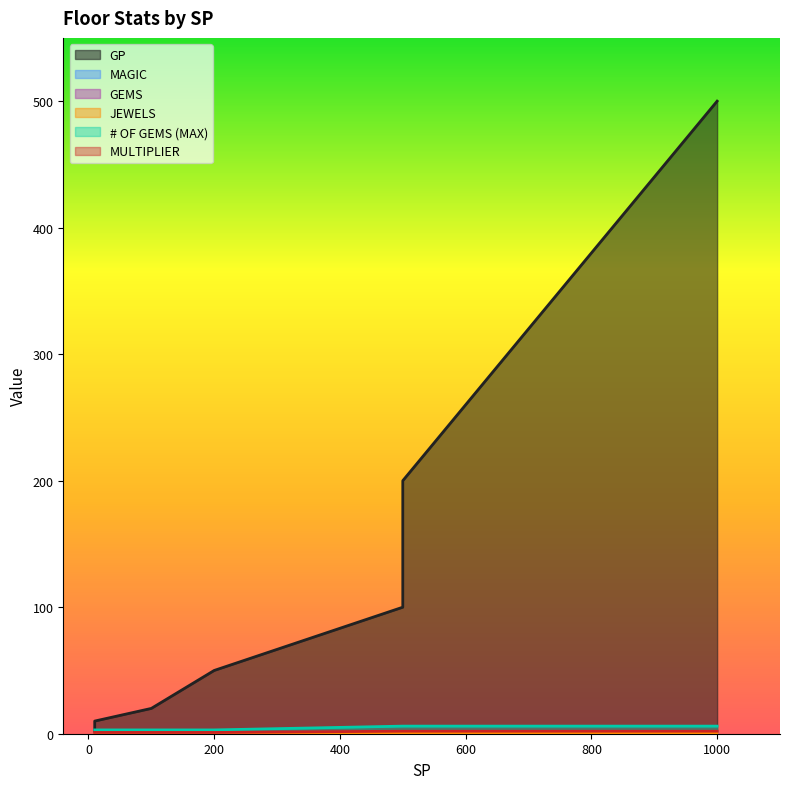

True or false: MULTIPLIER and GEMS intersect in this chart.

False